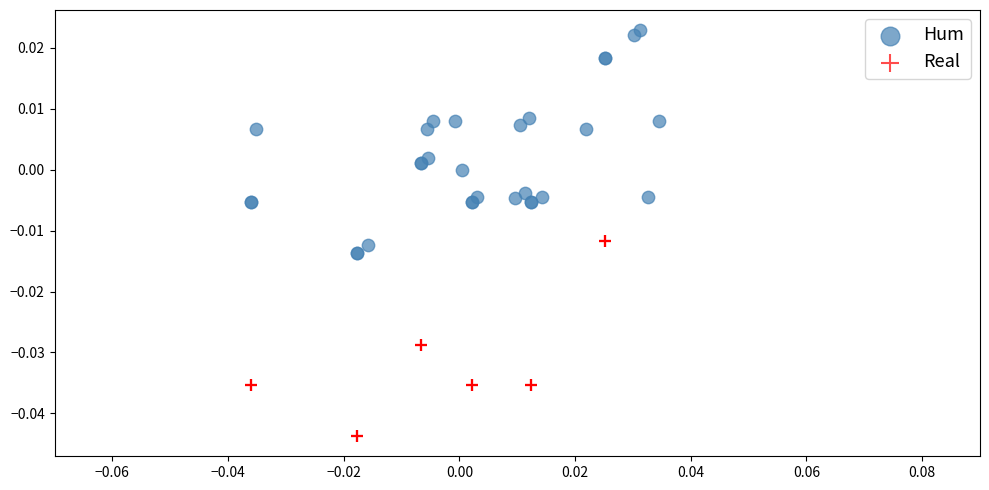

What are all the series names shown in the legend?

Hum, Real